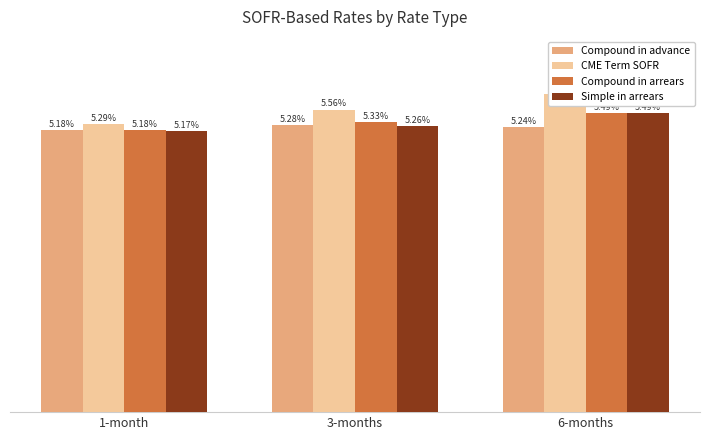

At which label does CME Term SOFR reach its minimum?

1-month